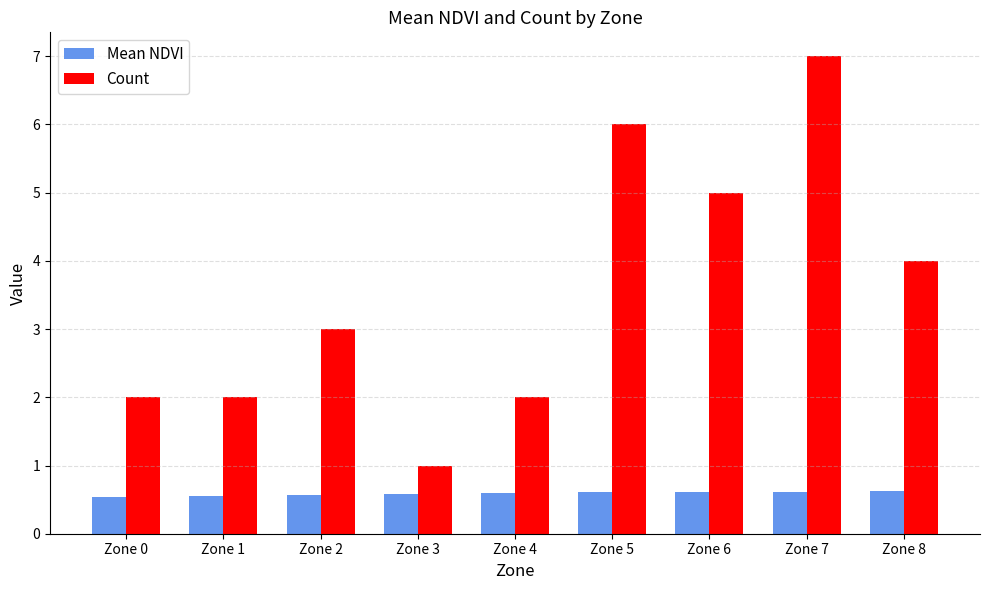

True or false: Count has a value of 1.7 at Zone 3.

False